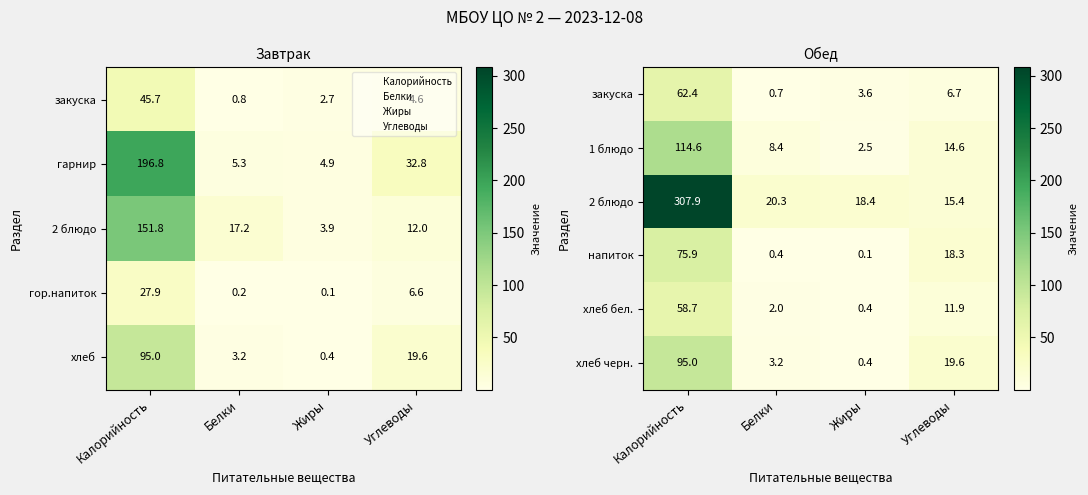

At which label is напиток closest to 38?

Углеводы